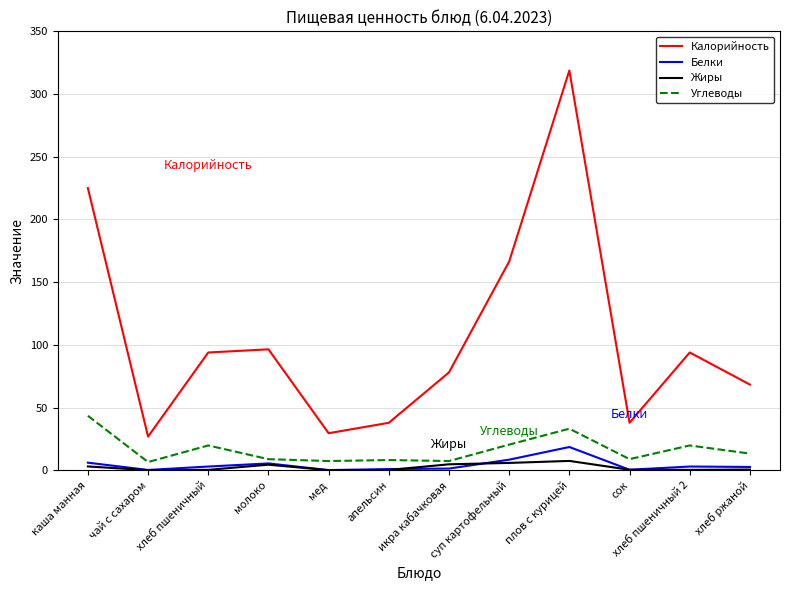

Where is the first local maximum for Жиры?

молоко